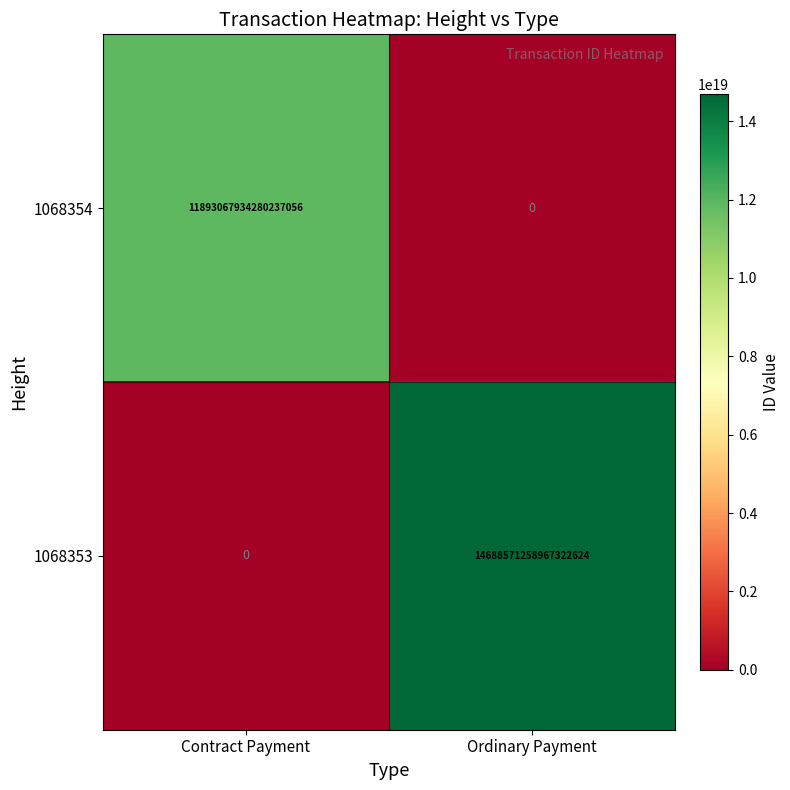

Which series has the largest range (max minus min)?

1068353